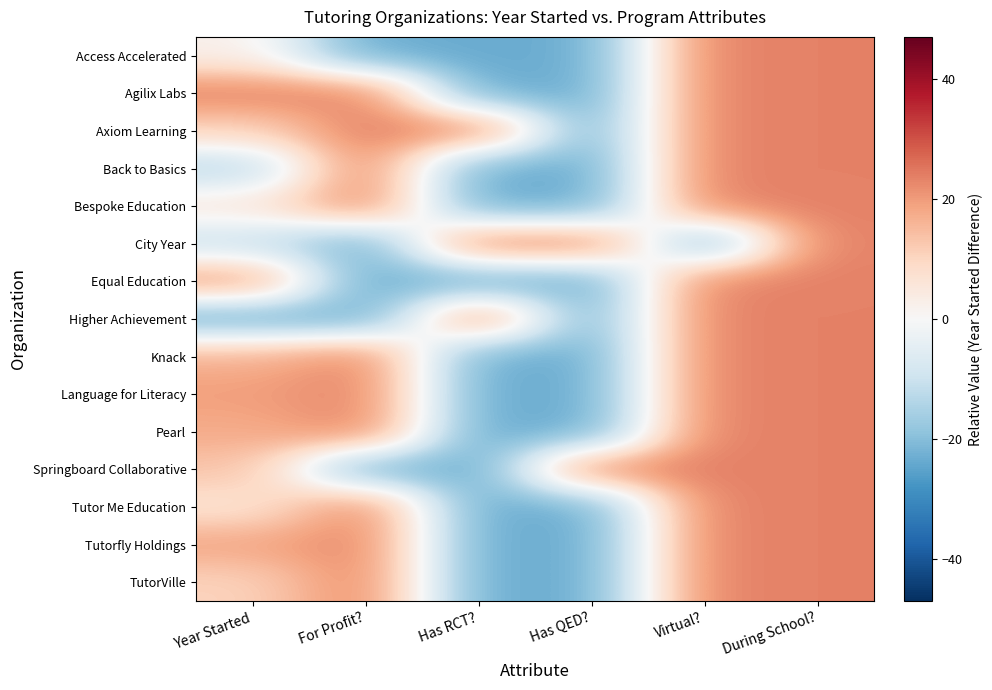

List the series in order of their peak value, lowest first.

Access Accelerated, Agilix Labs, Axiom Learning, Back to Basics, Bespoke Education, City Year, Equal Education, Higher Achievement, Knack, Language for Literacy, Pearl, Springboard Collaborative, Tutor Me Education, Tutorfly Holdings, TutorVille